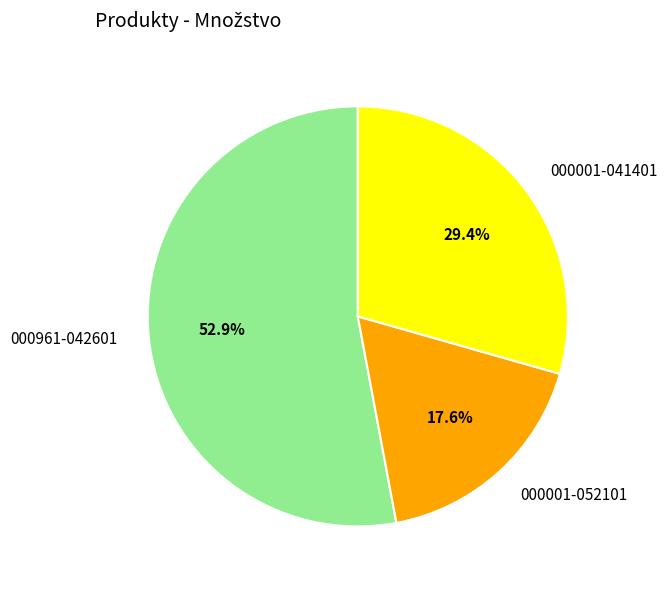

Does 000961-042601 account for over 50% of the chart?

Yes